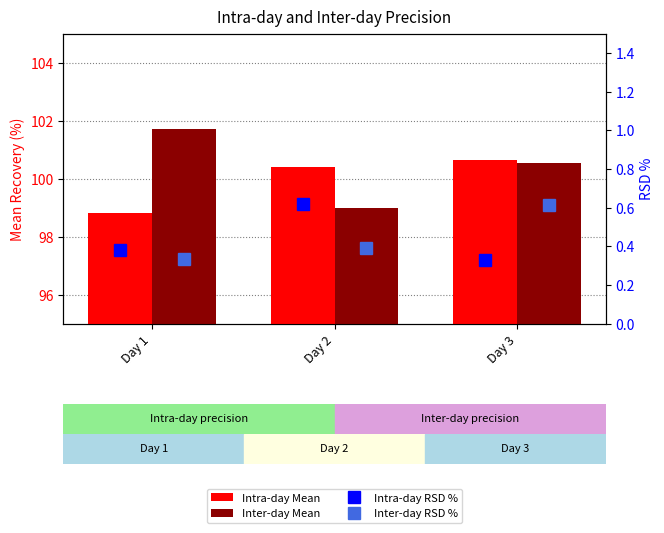

How many data points in Inter-day Mean are less than 100?

1